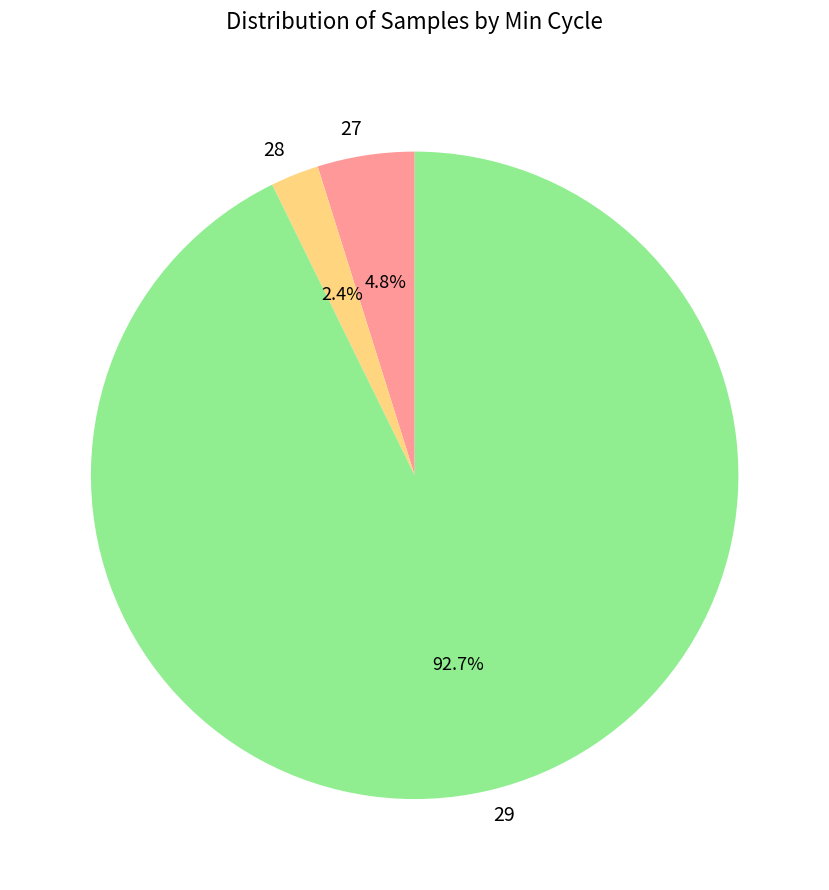

What is the ratio of the value at 27 to the value at 28?

2.0